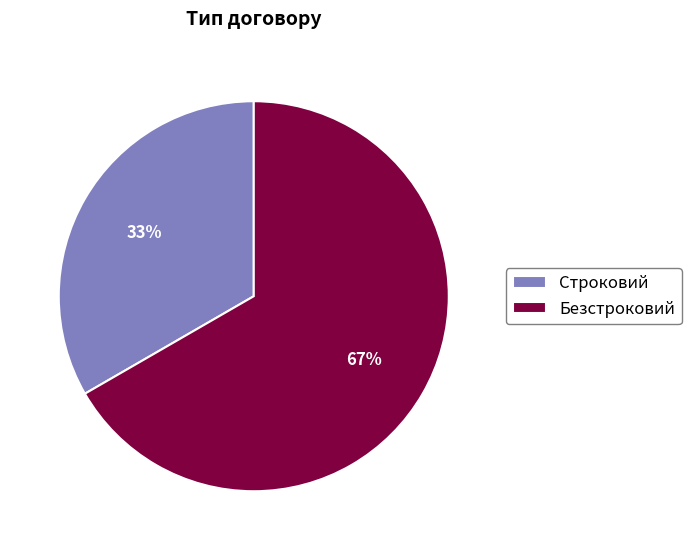

Which slice is the largest?

Безстроковий